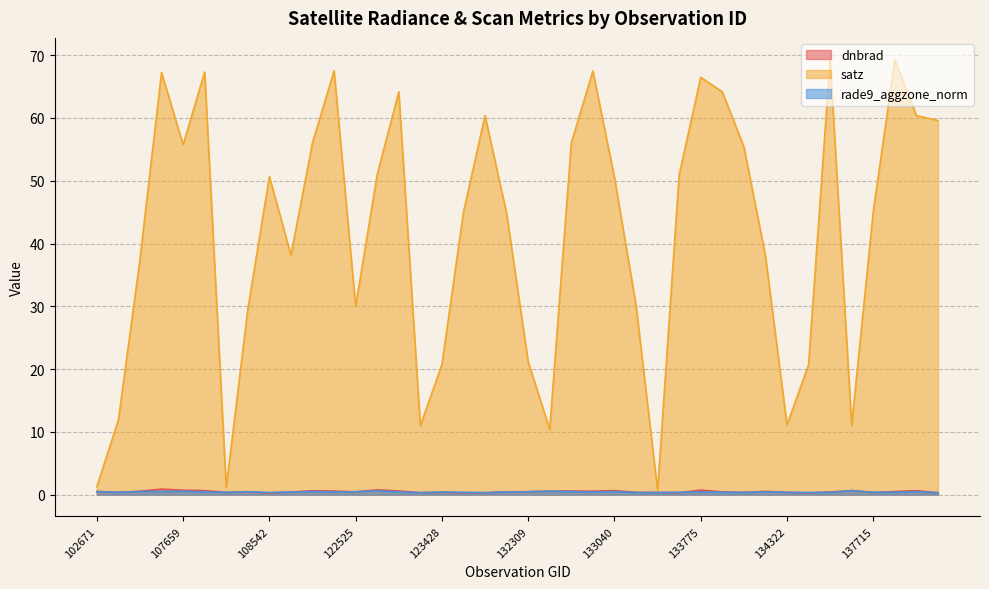

At 137715, list the series in order from largest to smallest.

satz, rade9_aggzone_norm, dnbrad